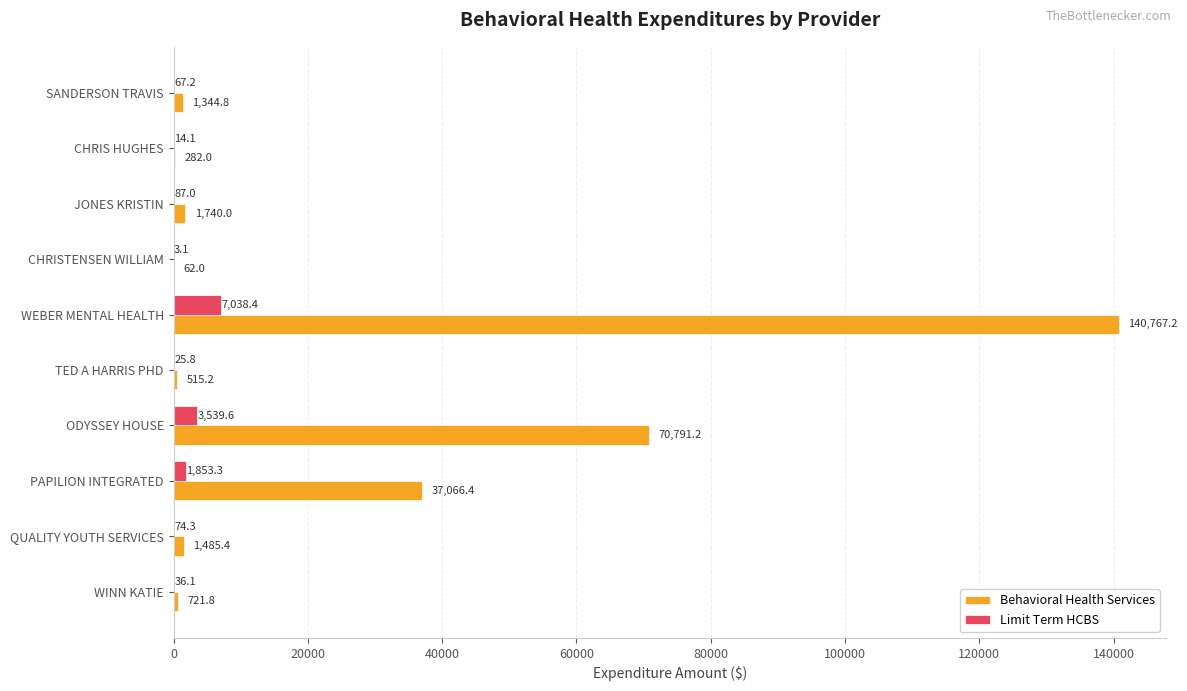

What are all the series names shown in the legend?

Behavioral Health Services, Limit Term HCBS